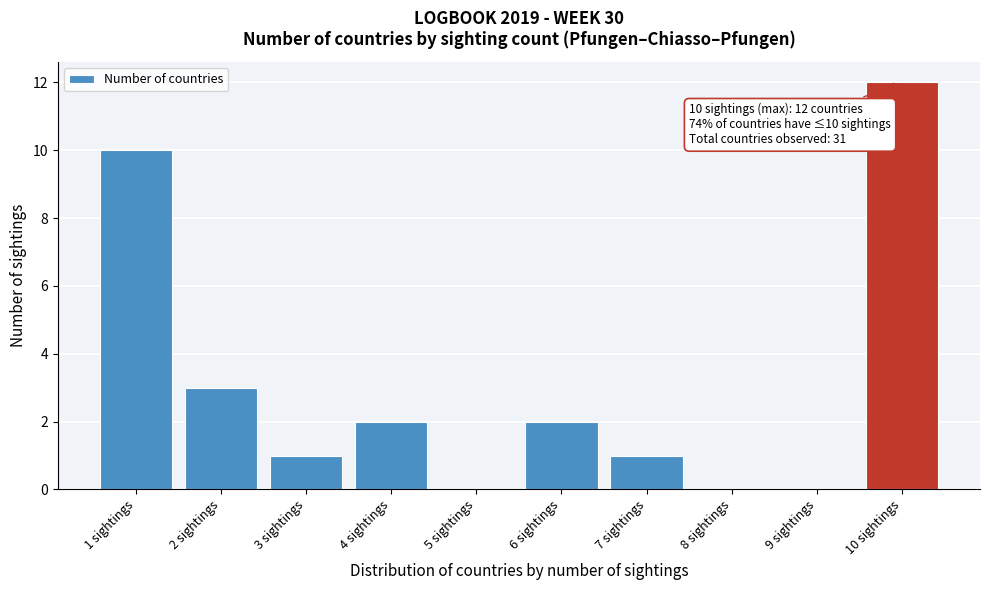

Reading right to left, extract all data points from this chart.

10 sightings=12	9 sightings=0	8 sightings=0	7 sightings=1	6 sightings=2	5 sightings=0	4 sightings=2	3 sightings=1	2 sightings=3	1 sightings=10